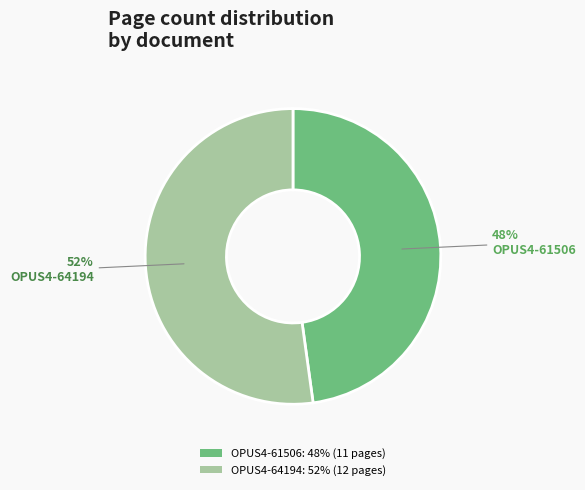

Does any single category account for the majority?

Yes